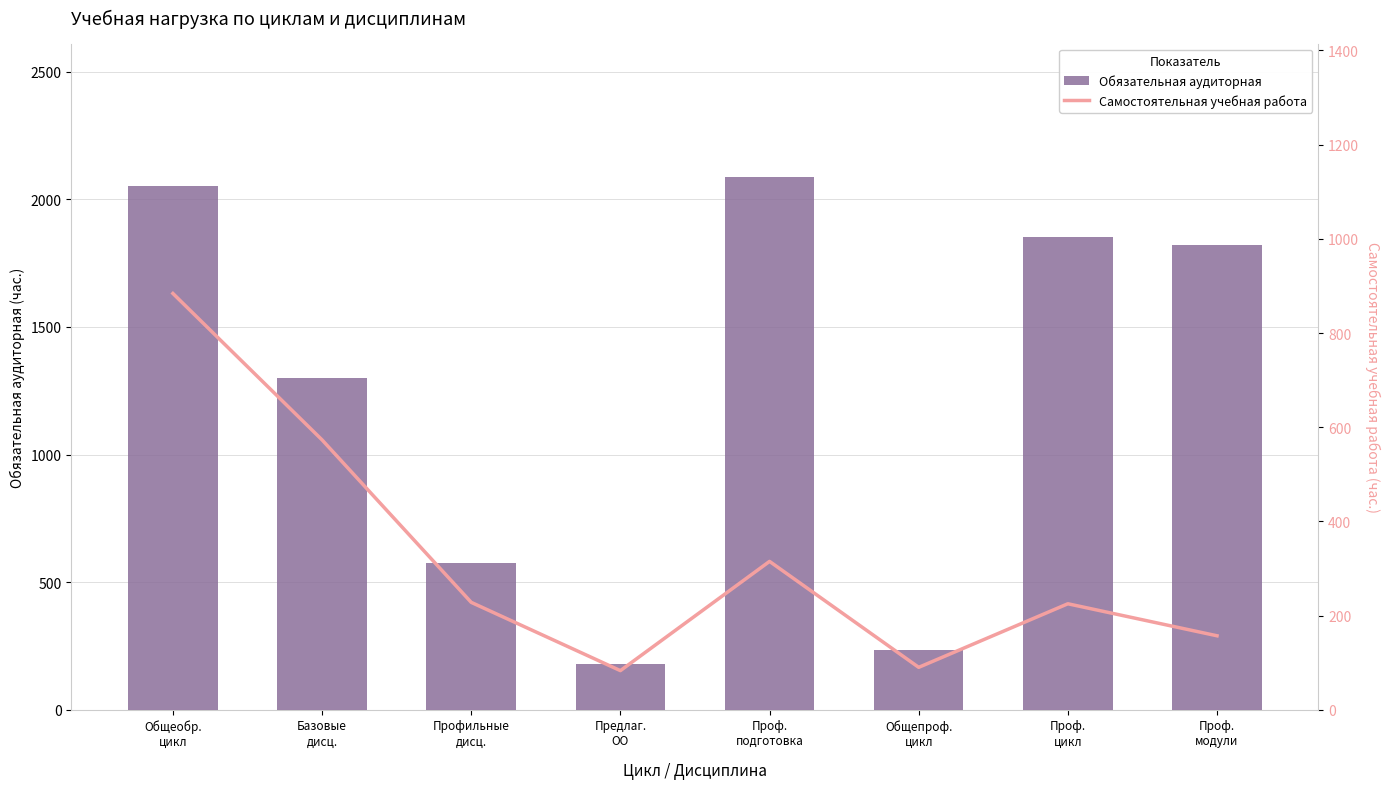

Reading left to right, what are all the values shown in this chart?

Обязательная аудиторная: Общеобр.
цикл=2052	Базовые
дисц.=1299	Профильные
дисц.=573	Предлаг.
ОО=180	Проф.
подготовка=2088	Общепроф.
цикл=234	Проф.
цикл=1854	Проф.
модули=1820
Самостоятельная учебная работа: Общеобр.
цикл=884	Базовые
дисц.=573	Профильные
дисц.=228	Предлаг.
ОО=83	Проф.
подготовка=315	Общепроф.
цикл=90	Проф.
цикл=225	Проф.
модули=157